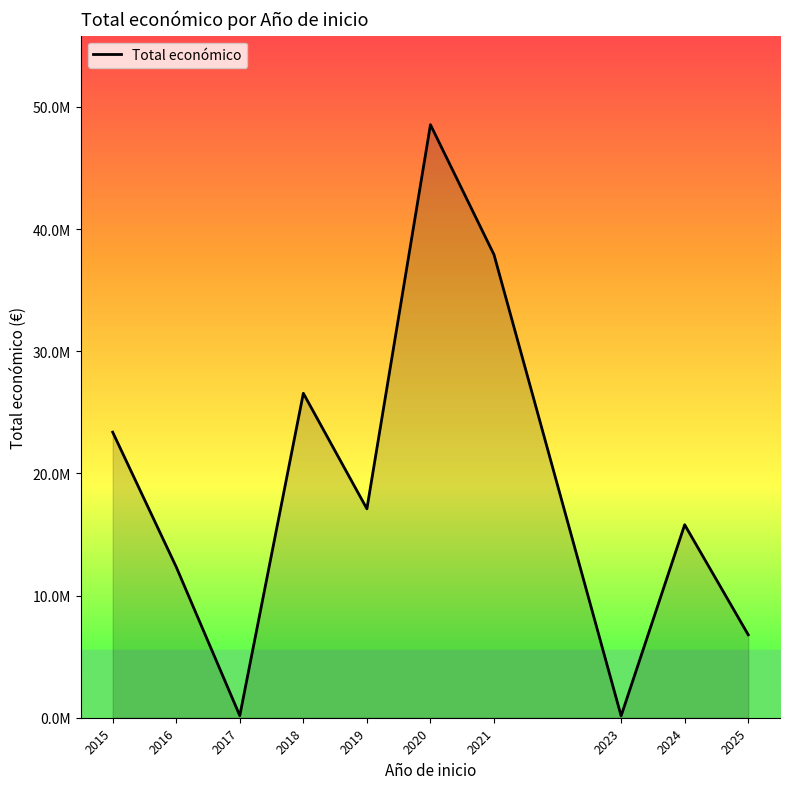

Does the chart display data point markers on the line(s)?

No